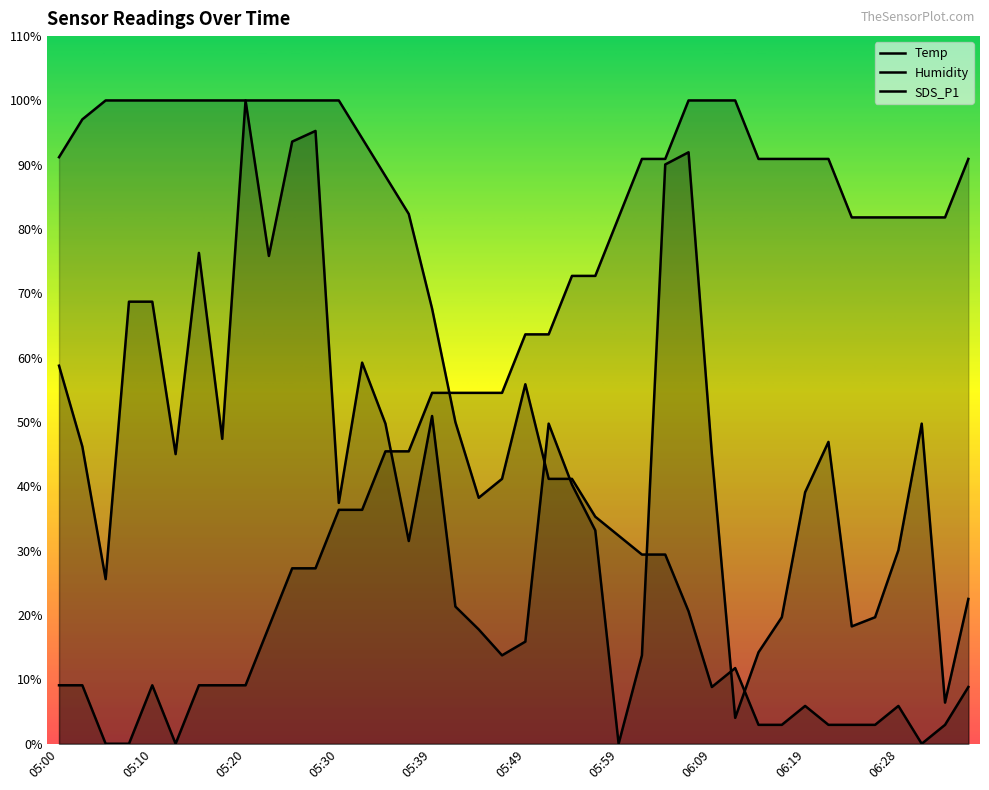

What position from the left is 05:47?

20